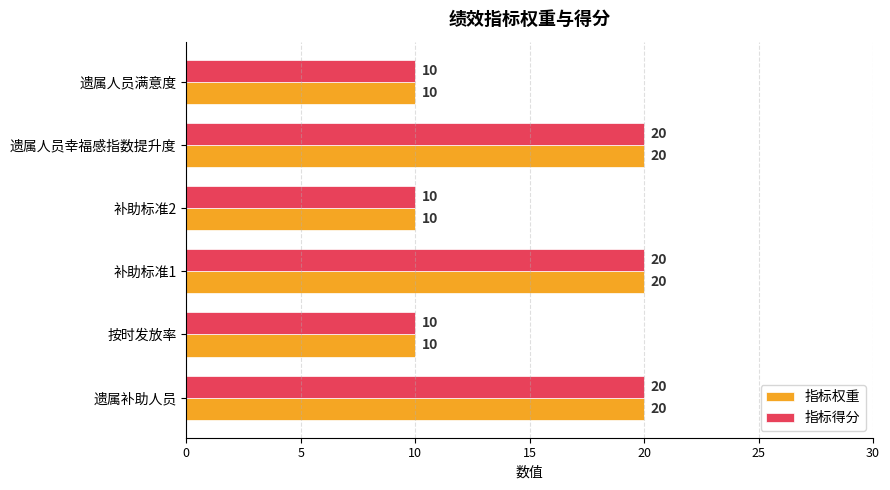

What is the sum of the 指标权重 values at 补助标准2 and 补助标准1?

30